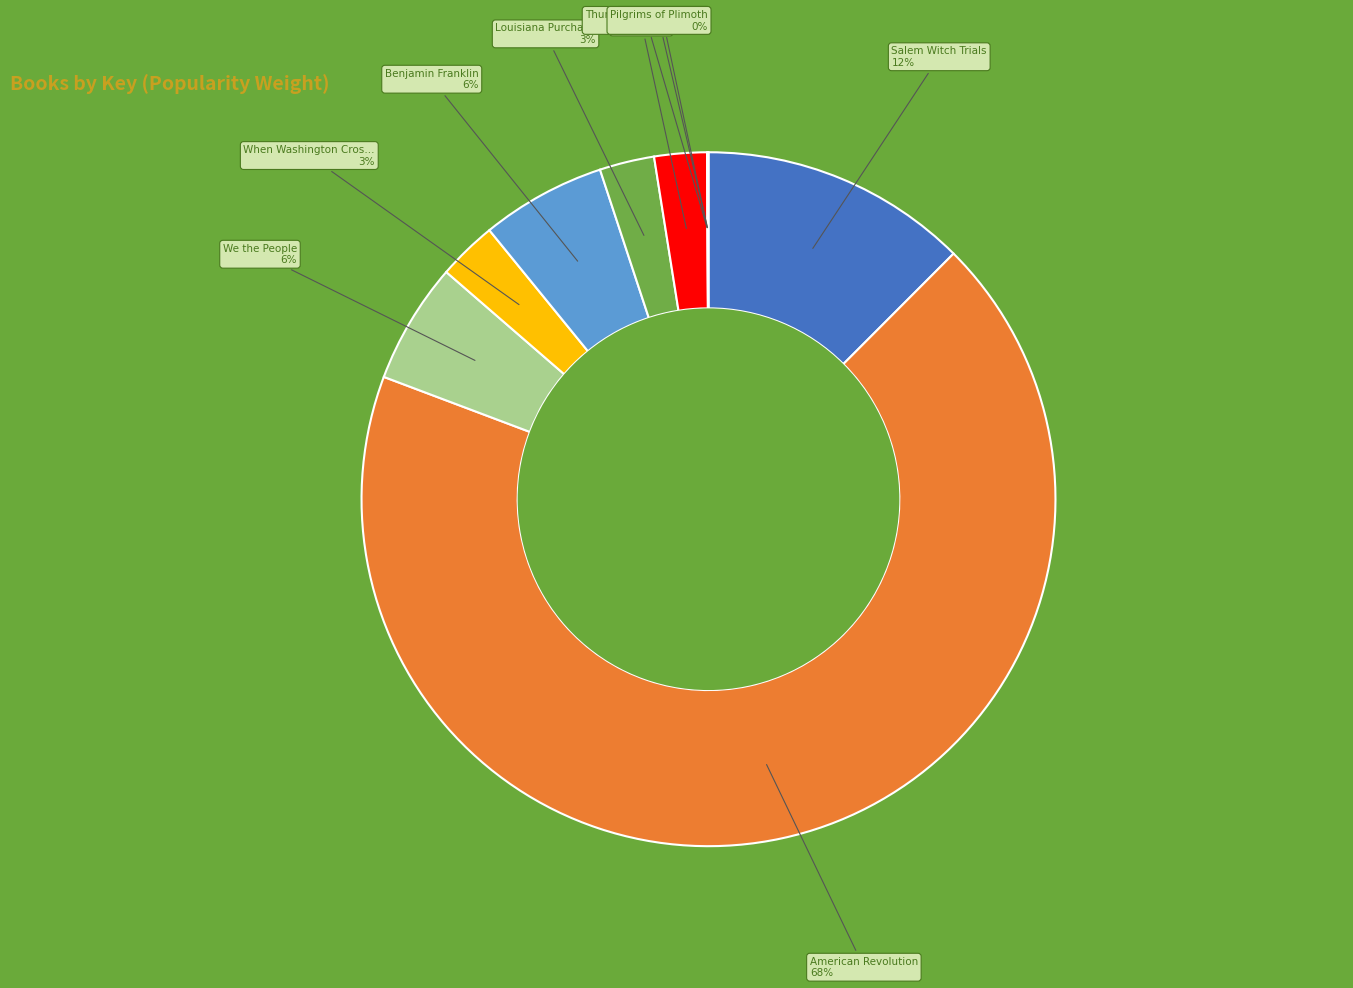

To the nearest percent, what is the difference between the largest and smallest slice percentages?

68%